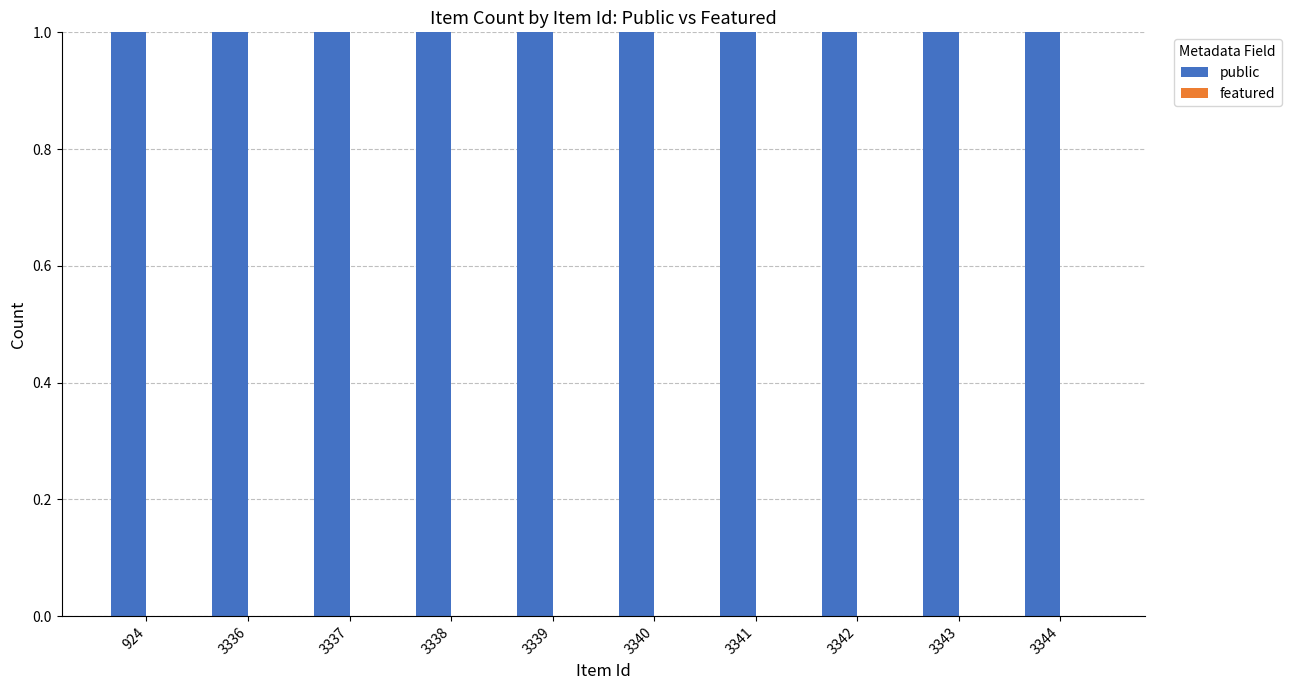

Which category has the highest value in the public series?

924